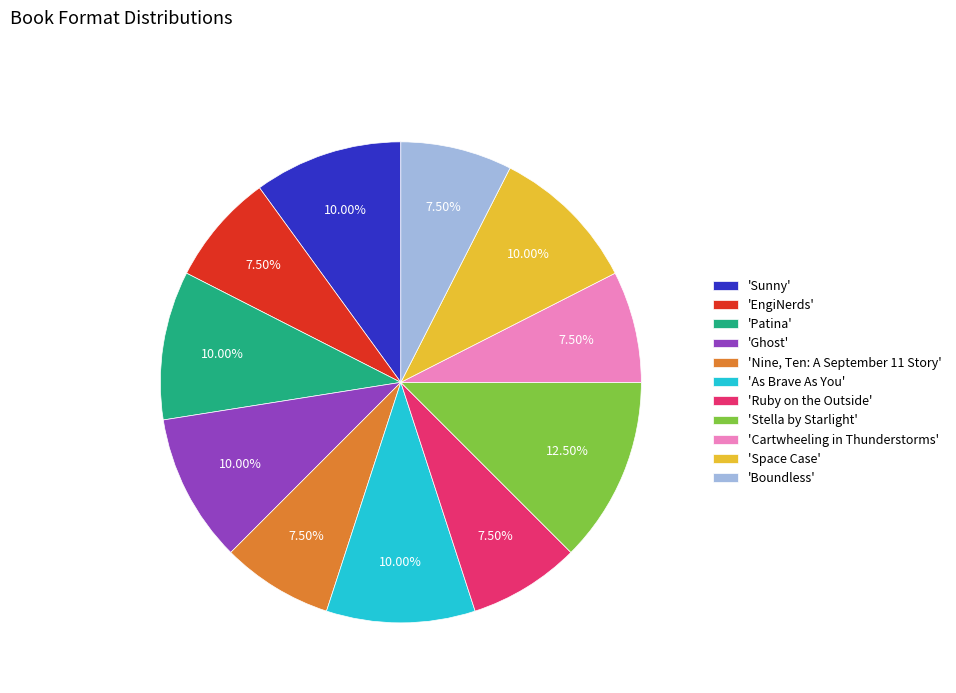

Between 'Sunny' and 'Nine, Ten: A September 11 Story', which is larger?

'Sunny'